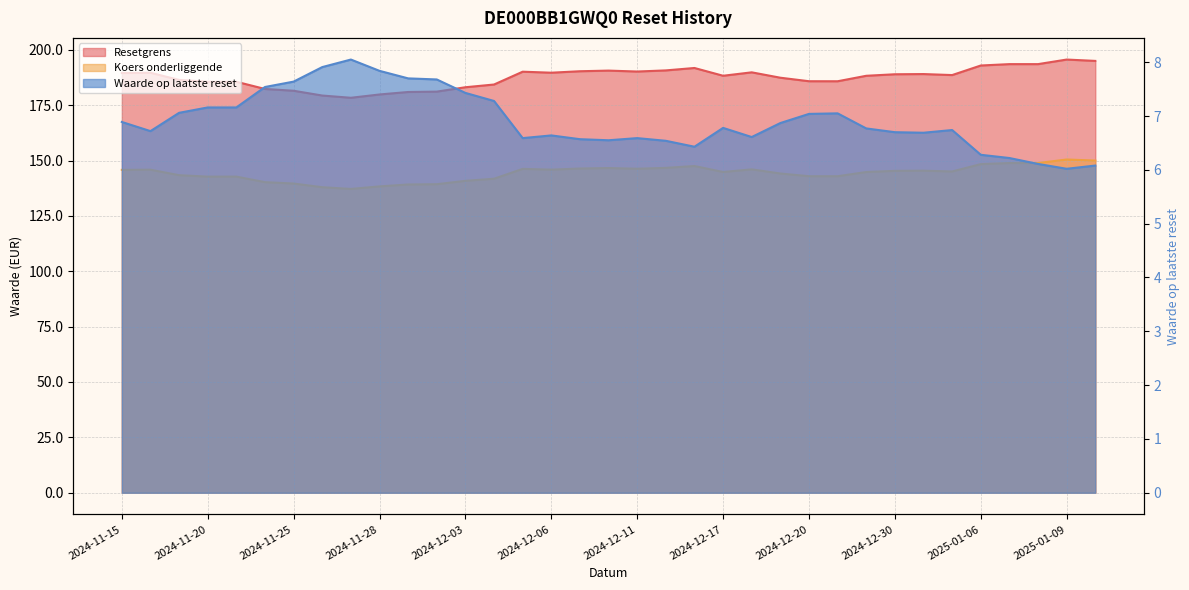

Count the number of data series in this chart.

3